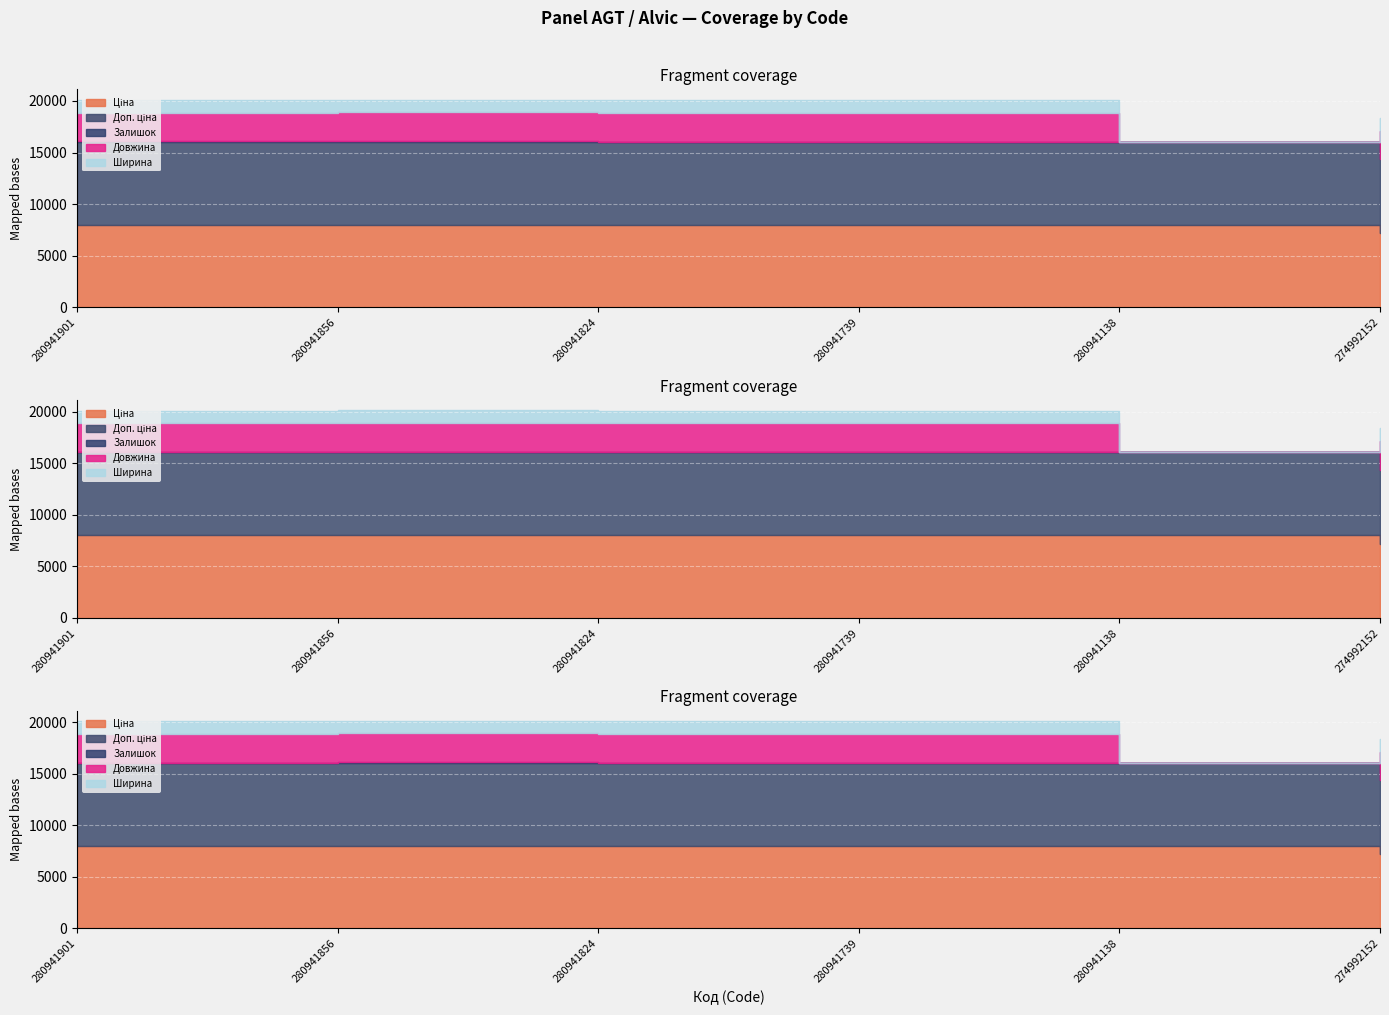

What is the spread (max minus min) of values at 280941138?

8019.3